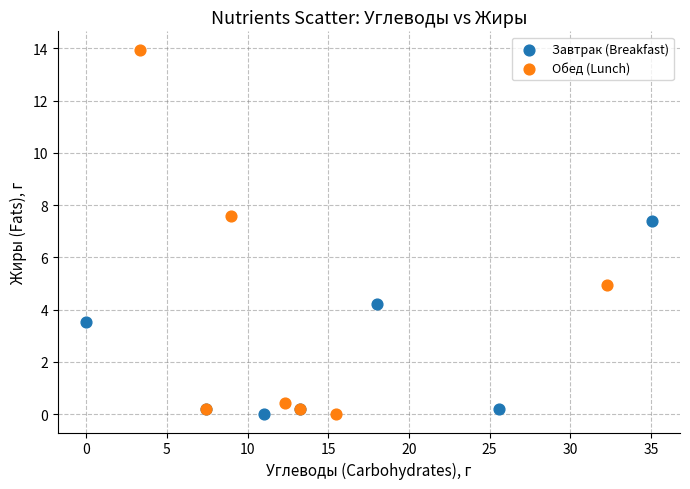

Which series reaches the maximum Y coordinate?

Обед (Lunch)